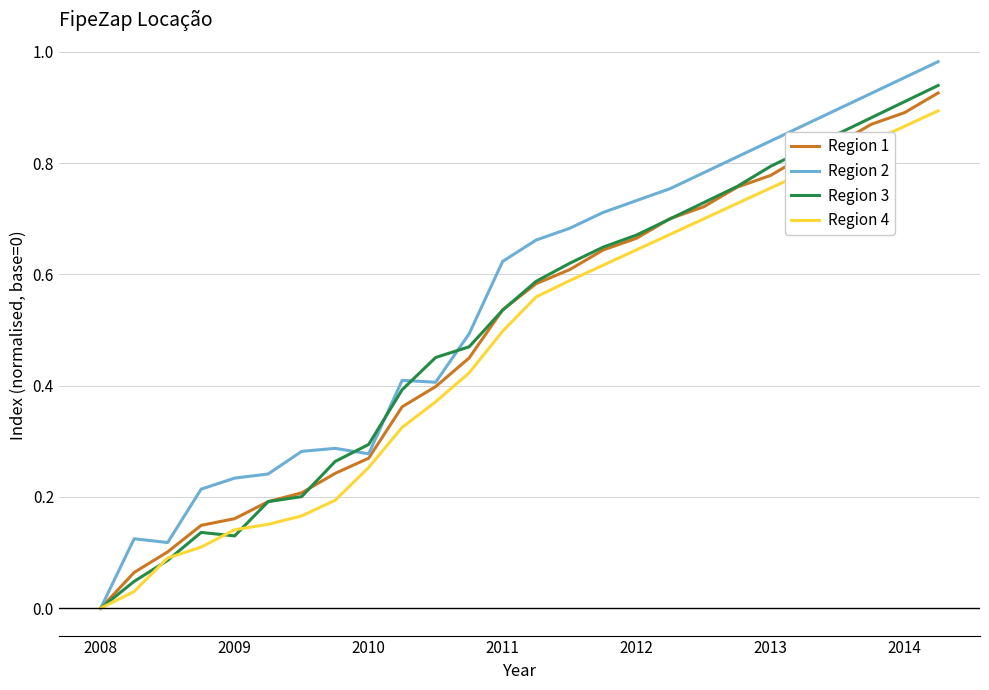

Rank the series by their maximum value, from highest to lowest.

Region 2, Region 3, Region 1, Region 4